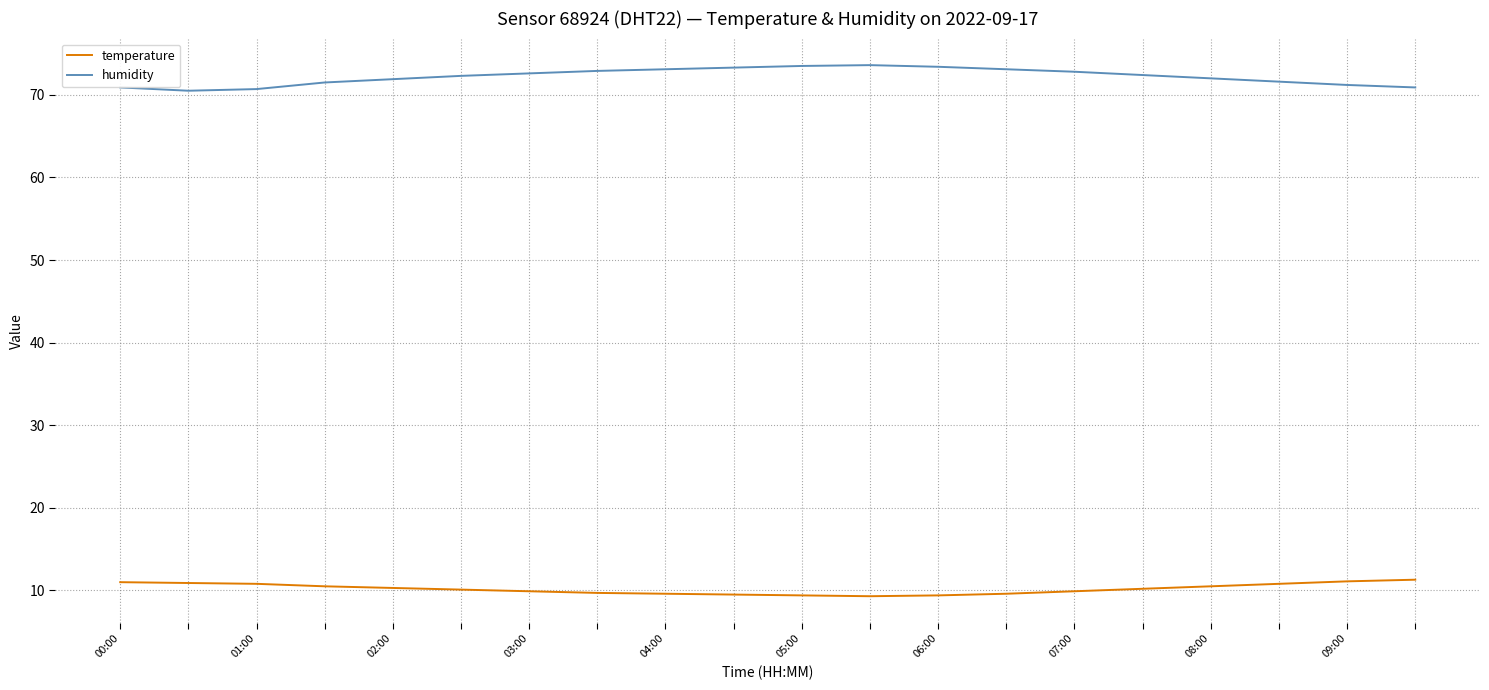

What is the minimum value for humidity?

70.5